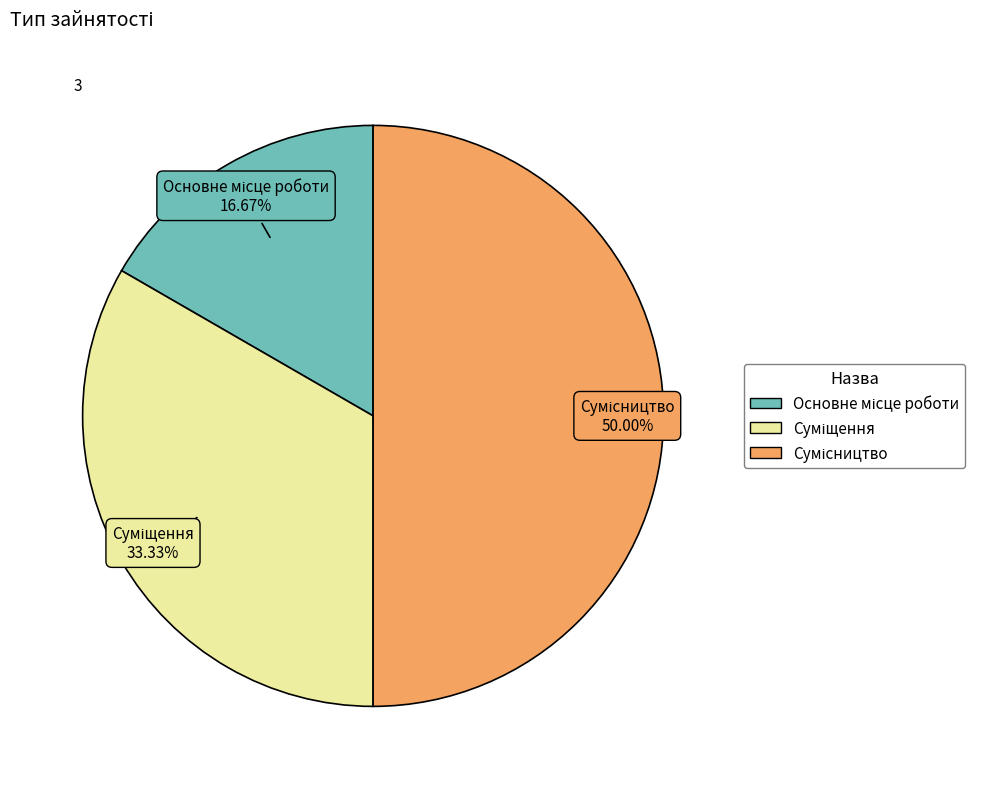

What is the change in value from Суміщення to Сумісництво?

+1